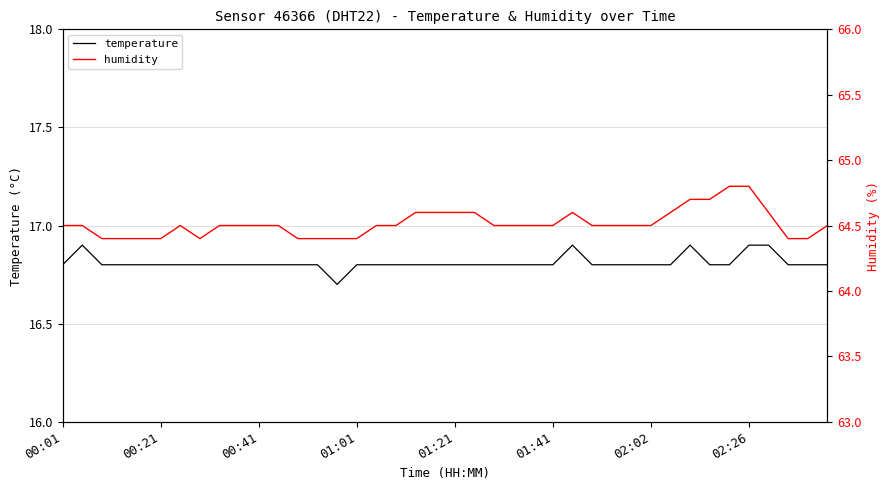

What is the difference between the highest and lowest values at 22?

47.7